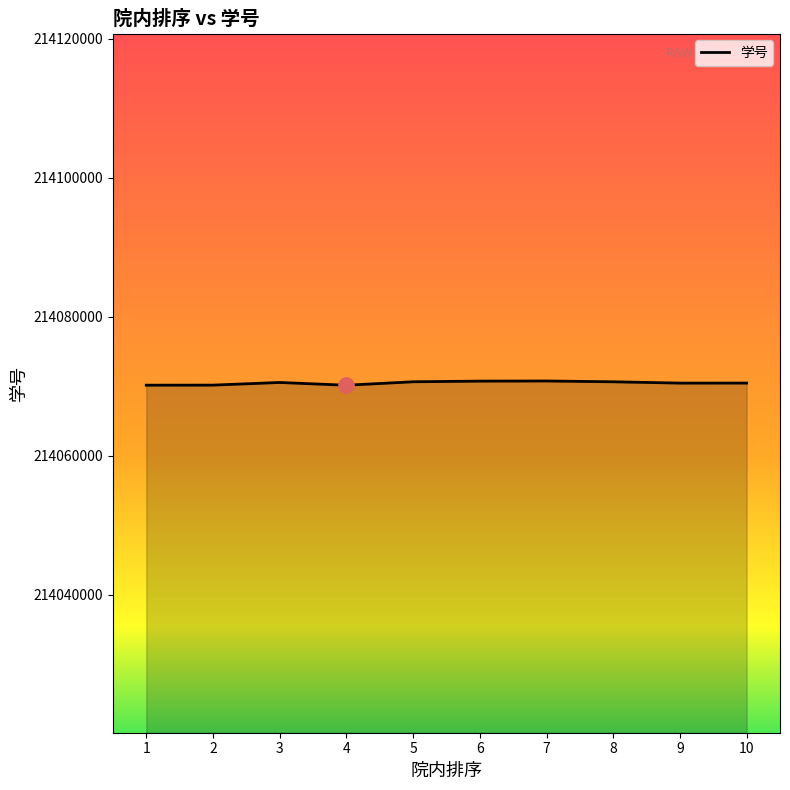

Approximately how many times larger is the value at 5 compared to 3?

1.0